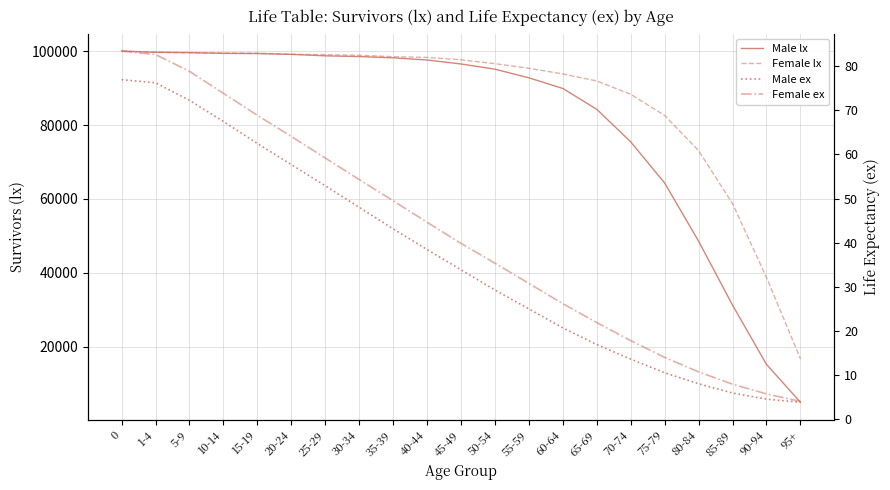

Is this an area chart (filled region under the line)?

No